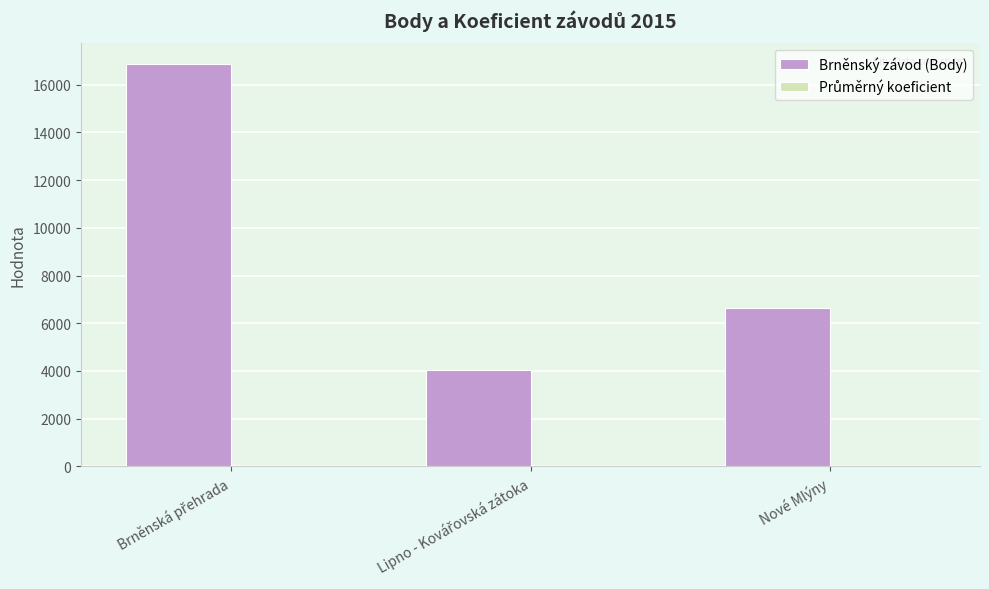

Count the Brněnský závod (Body) values in the range 4047 to 16888.

3